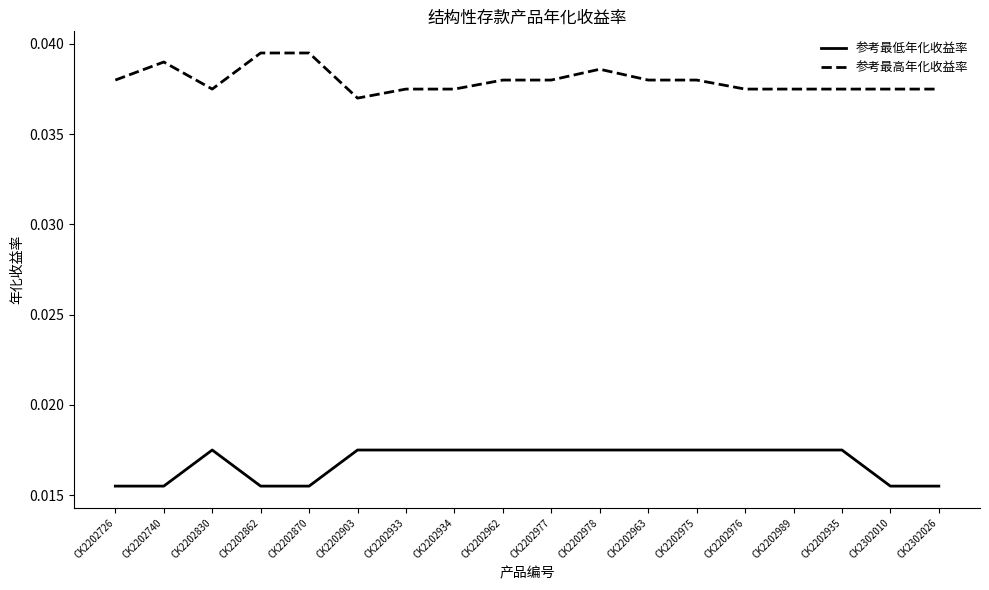

True or false: 参考最高年化收益率 has a value of 0.1 at CK2202978.

False